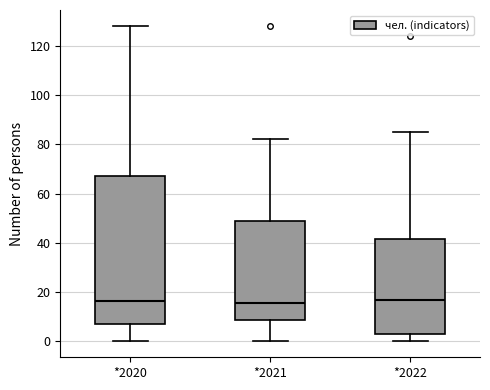

Where does the lower whisker of the box for *2020 end on the y-axis? The values are not printed on the chart, so give them approximately, as read against the axis.

0